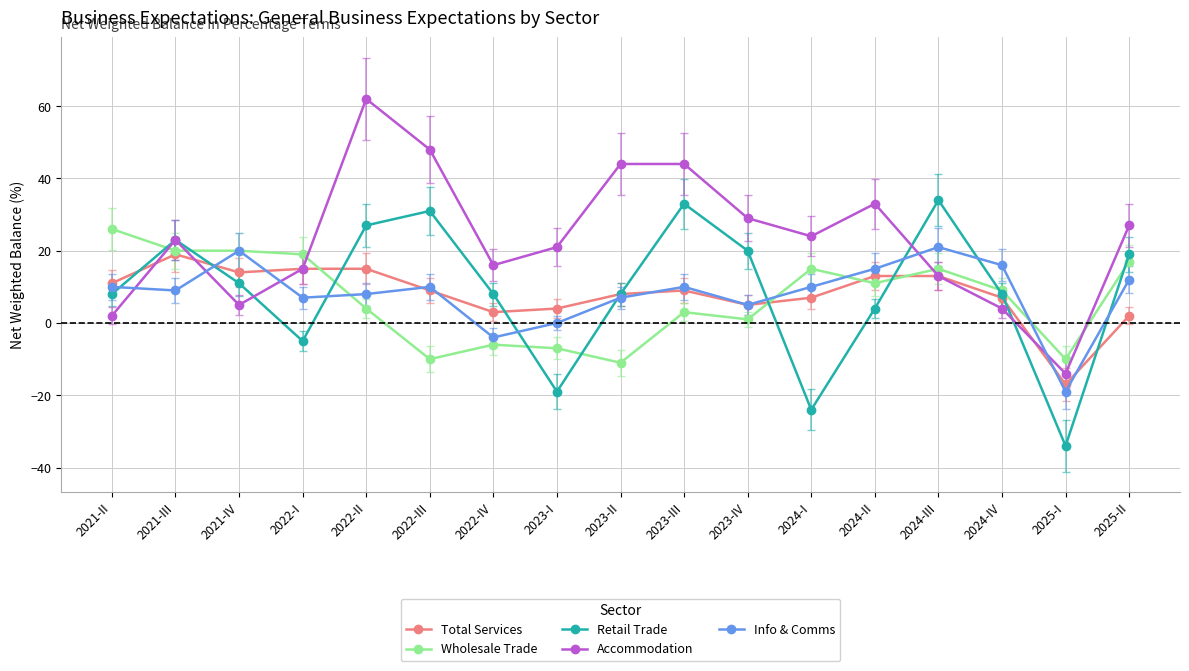

How many series are shown in this chart?

5